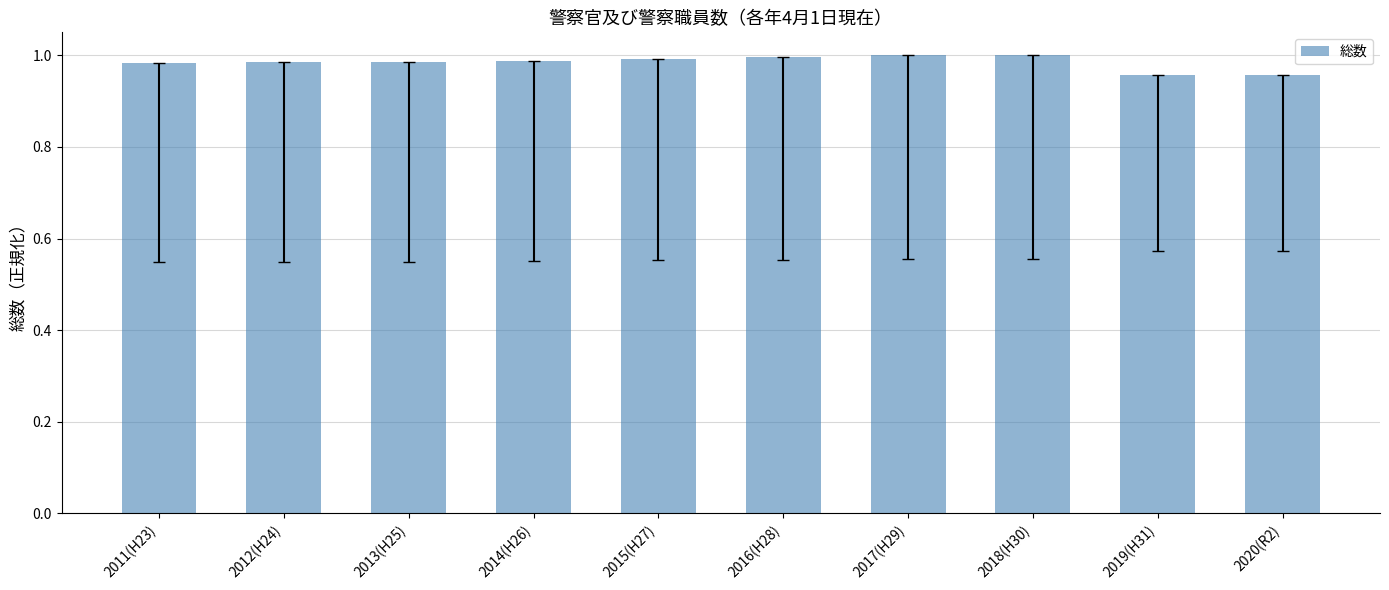

True or false: the data shows 1.6 at 2014(H26).

False